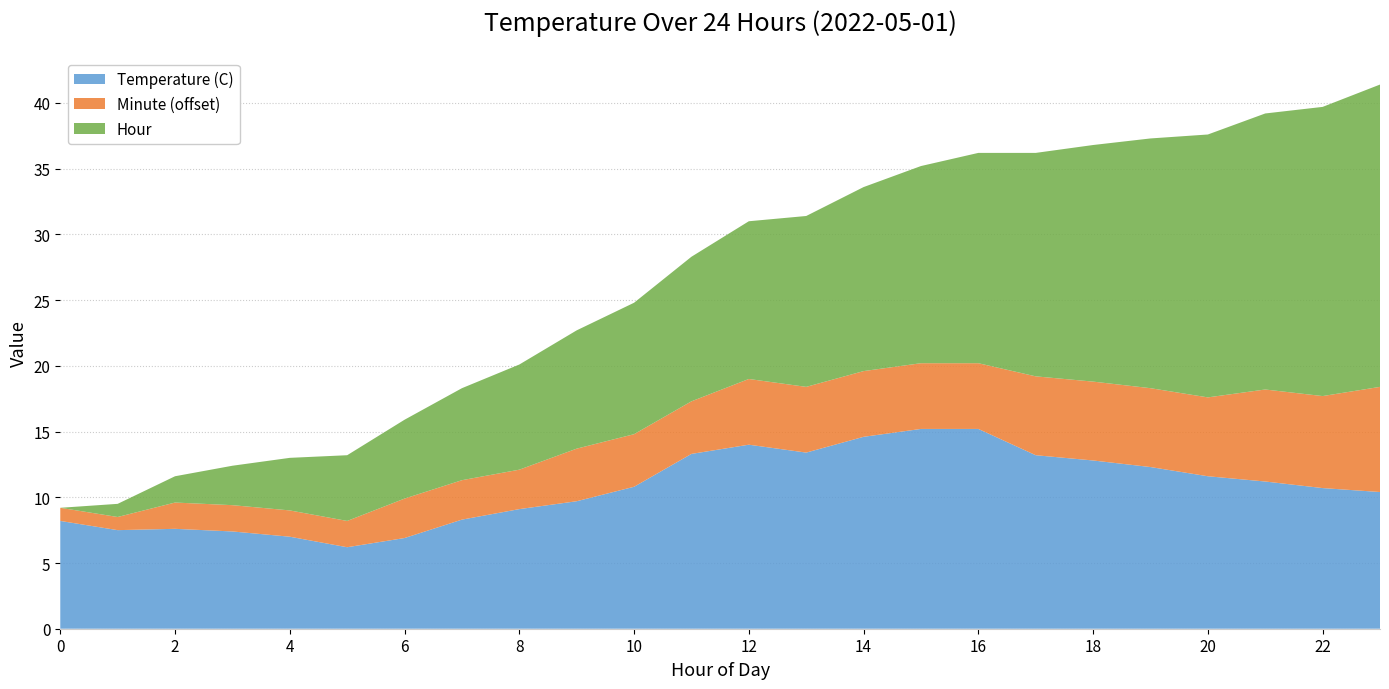

What is the lowest value of the Temperature (C) series?

6.2